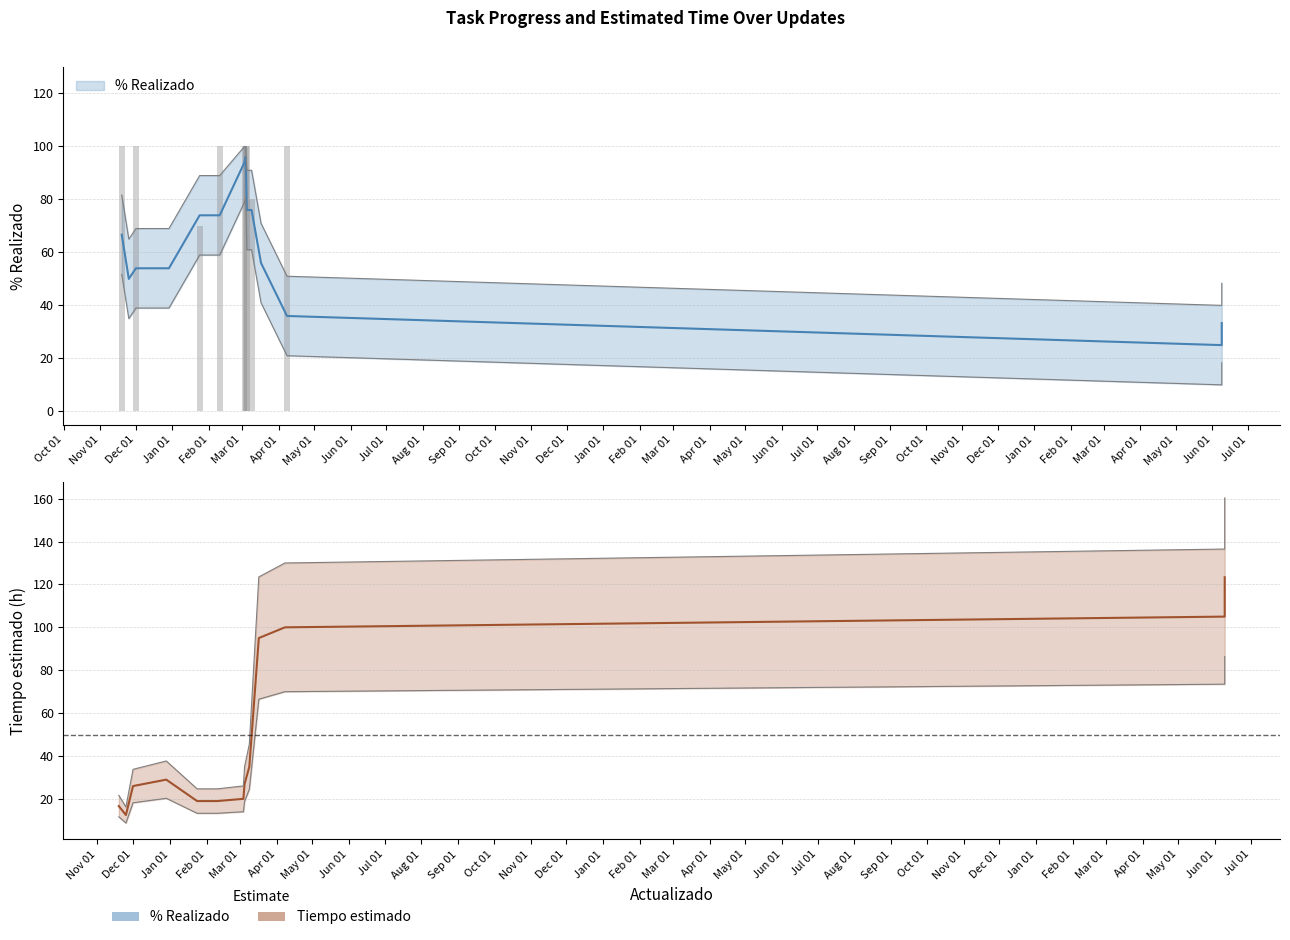

What is the value of the 1st bar from the left?

100